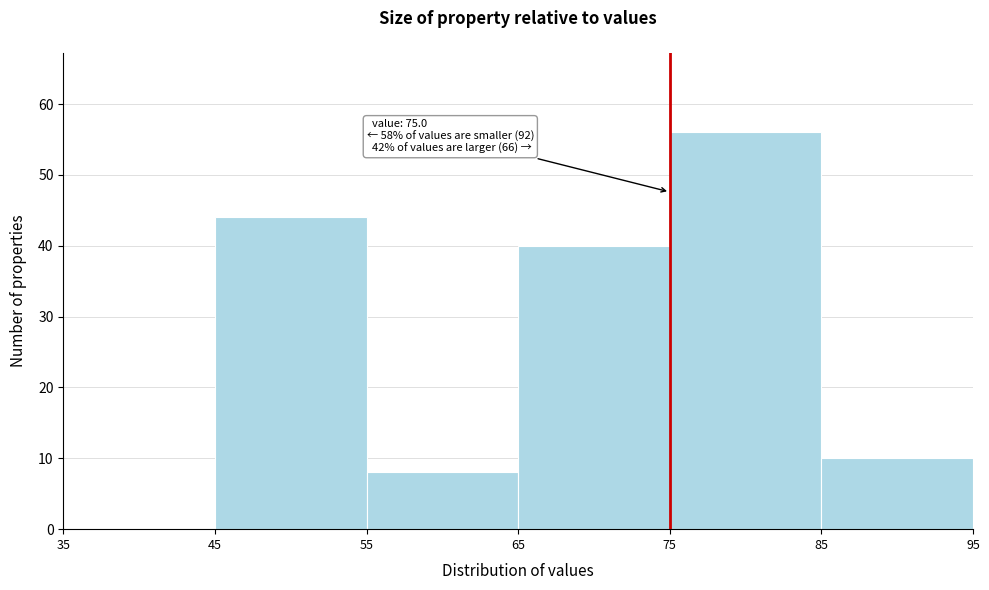

Over which range of the x-axis is the bar tallest?

75 to 85